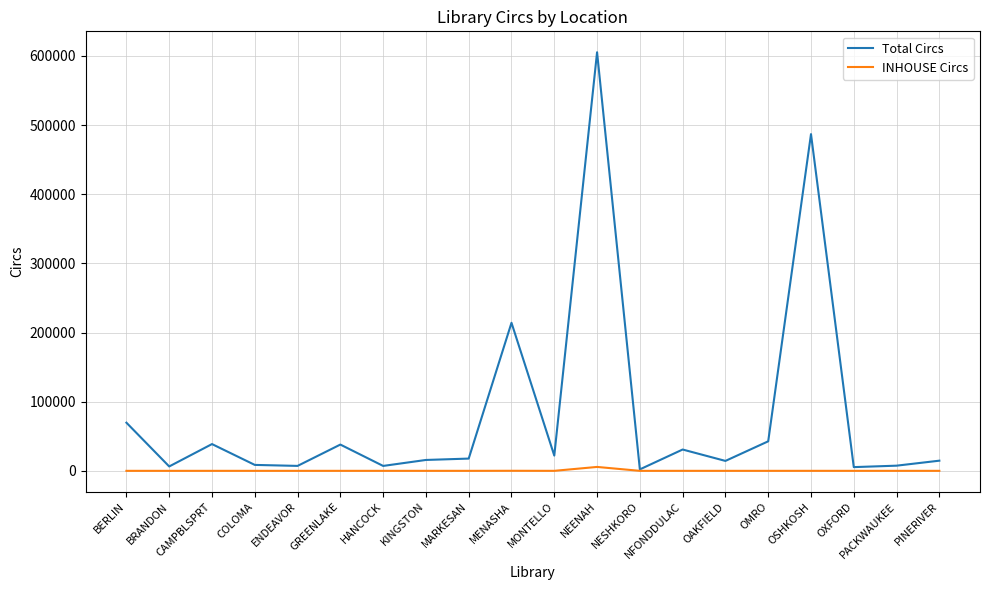

How many series are shown in this chart?

2